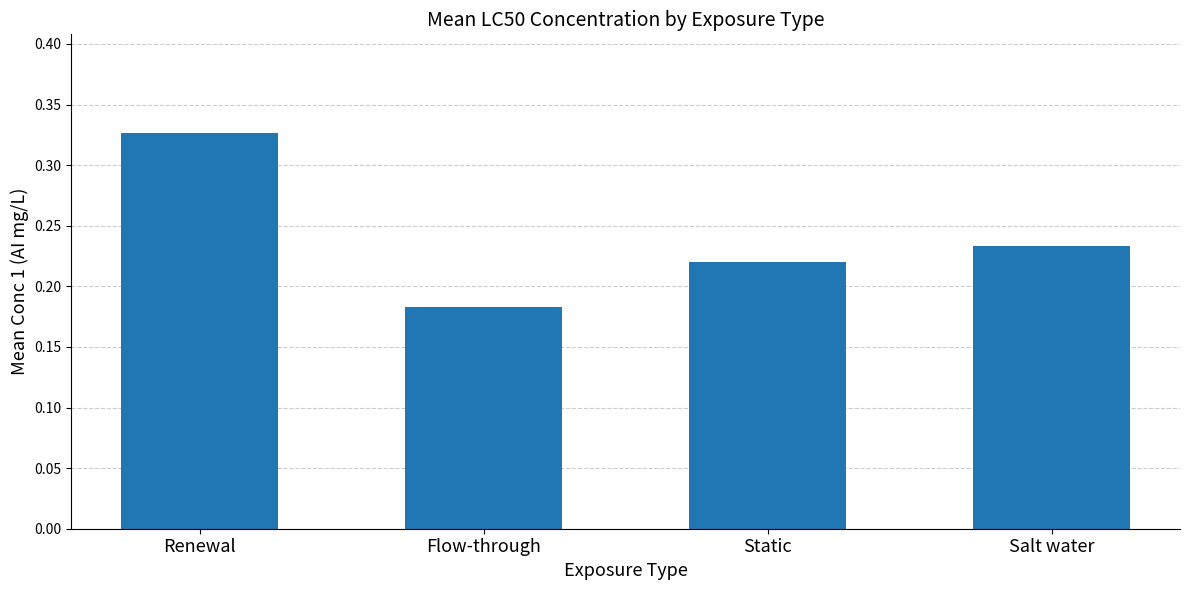

What is the change in value from Renewal to Static?

-0.1